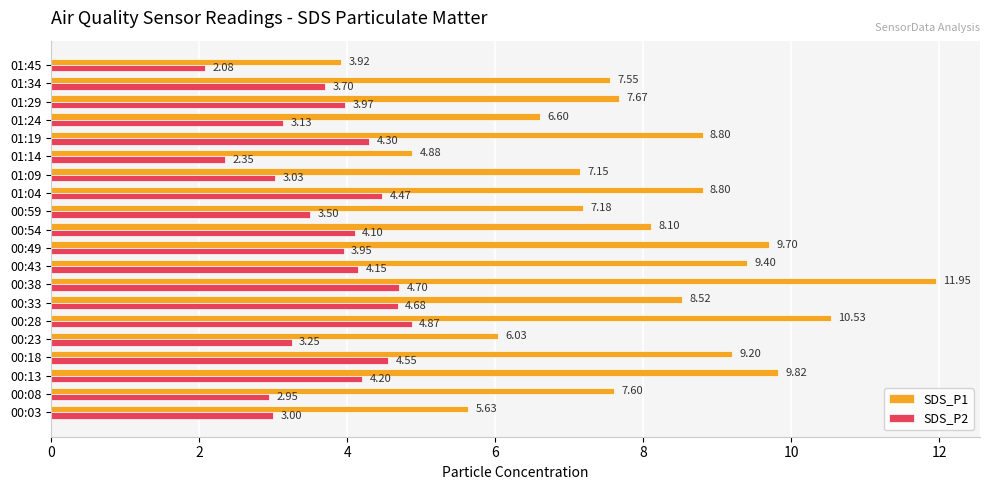

How many data points in SDS_P1 are above 8?

10